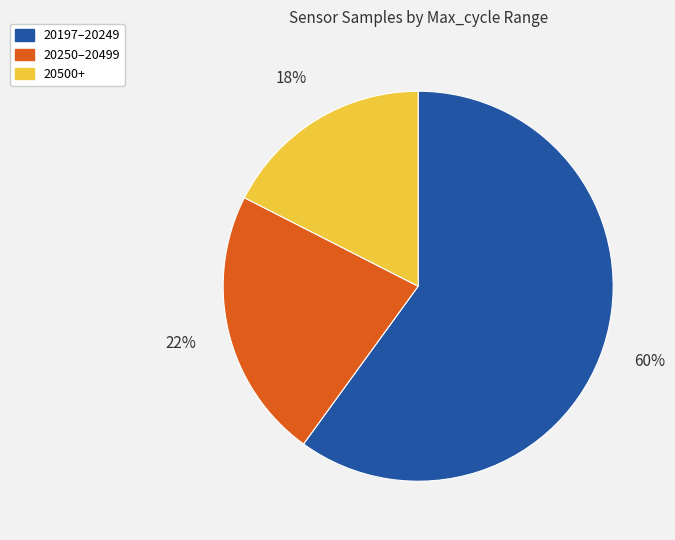

Which category accounts for the majority?

20197–20249